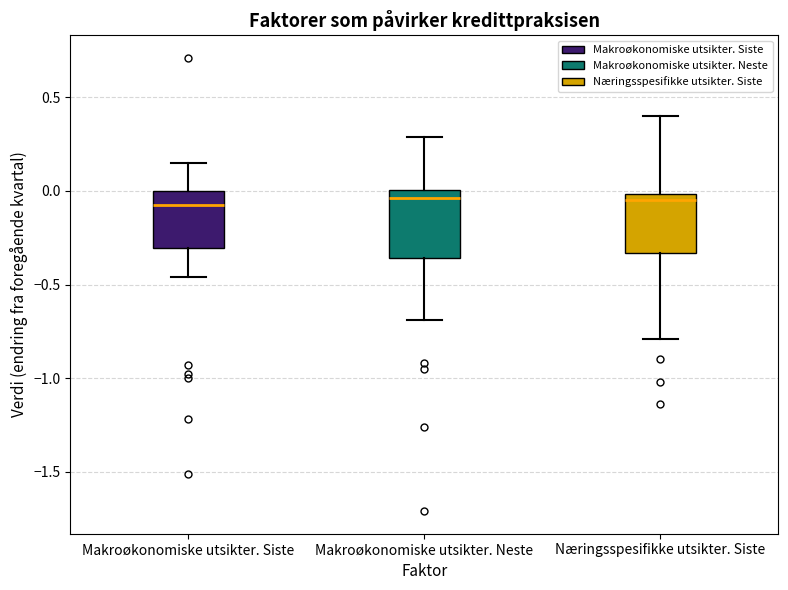

Where does the lower whisker of the box for Næringsspesifikke utsikter. Siste end on the y-axis? The values are not printed on the chart, so give them approximately, as read against the axis.

-0.80